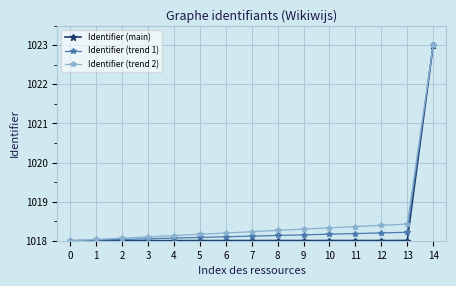

At which category is the sum across all series the highest?

14